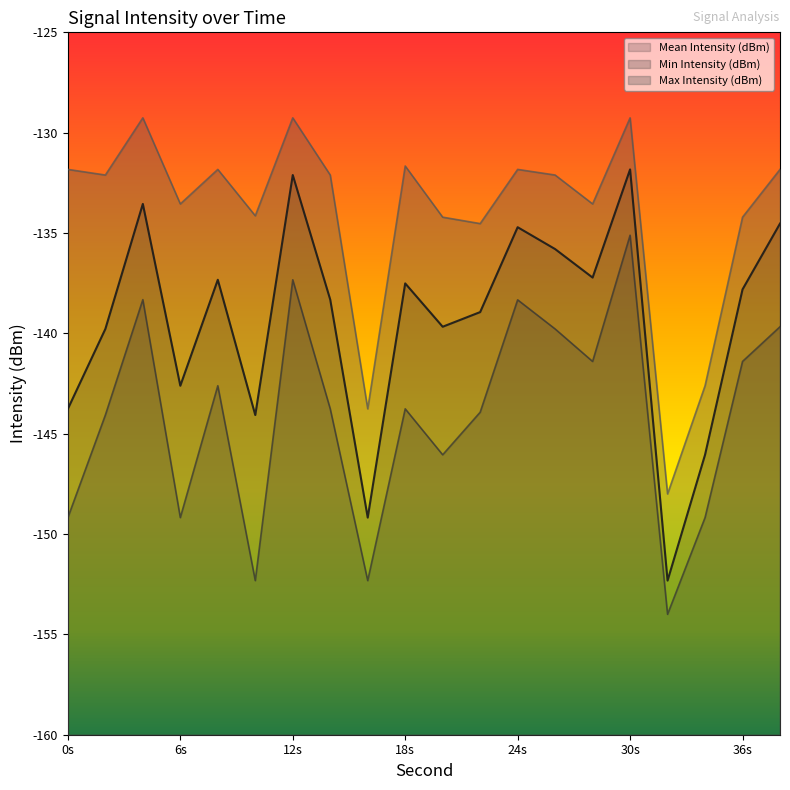

Which series has the largest total across all categories?

Max Intensity (dBm)